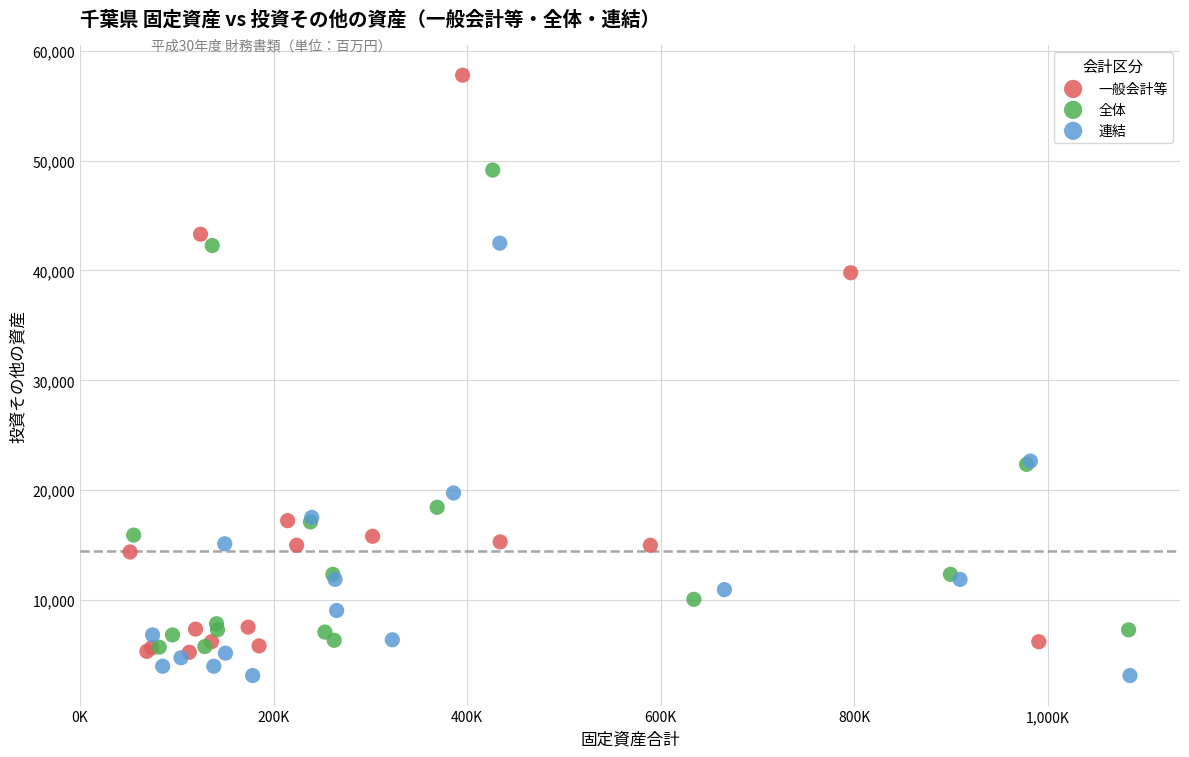

Which series reaches the maximum Y coordinate?

一般会計等